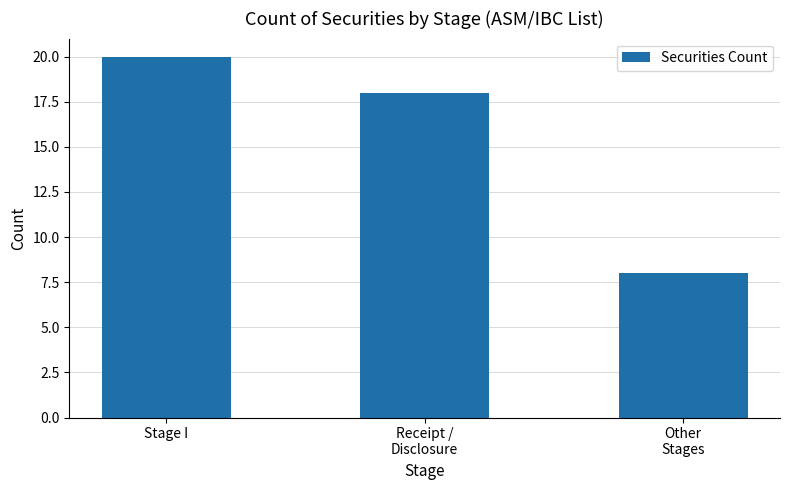

What is the value of the 3rd bar from the left?

8